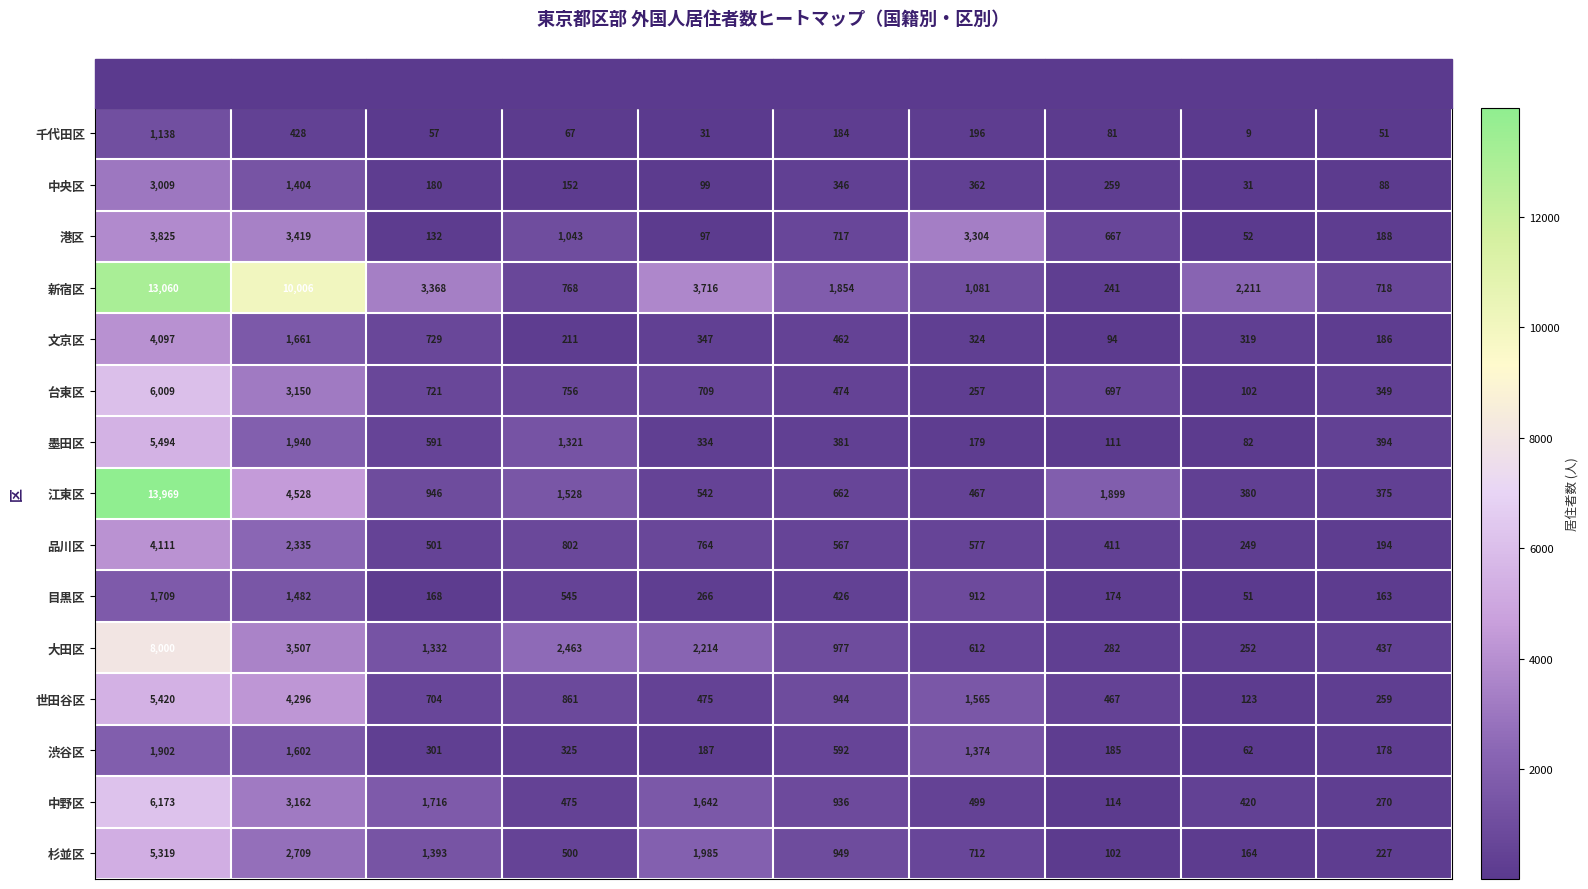

How many data points in 目黒区 are less than 426?

5